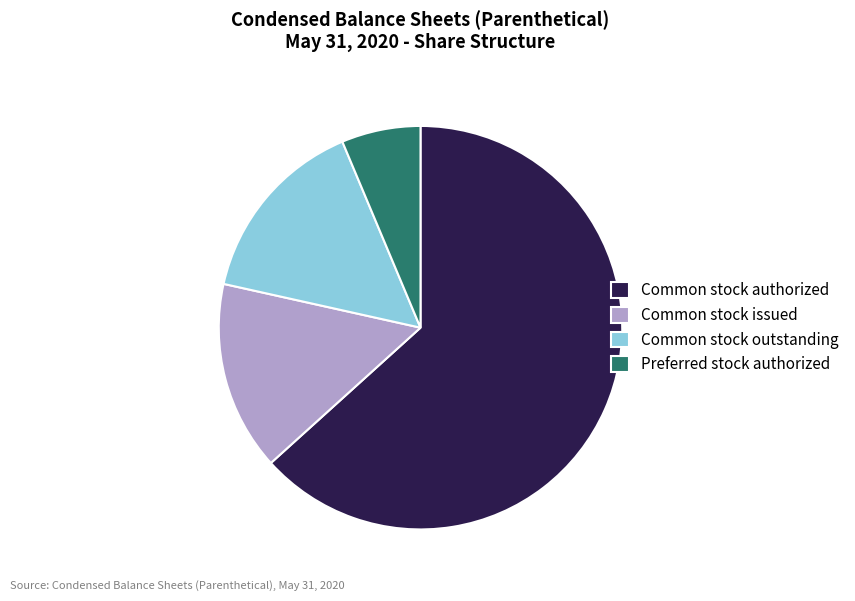

What is the largest slice in the pie chart?

Common stock authorized